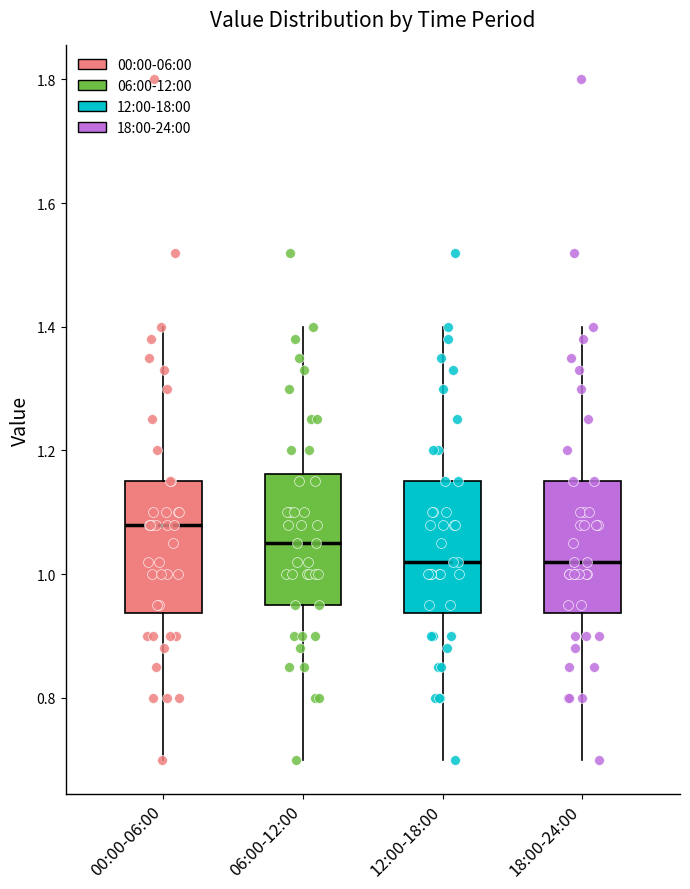

Where does the median line of the box for 00:00-06:00 sit on the y-axis? The values are not printed on the chart, so give them approximately, as read against the axis.

1.08